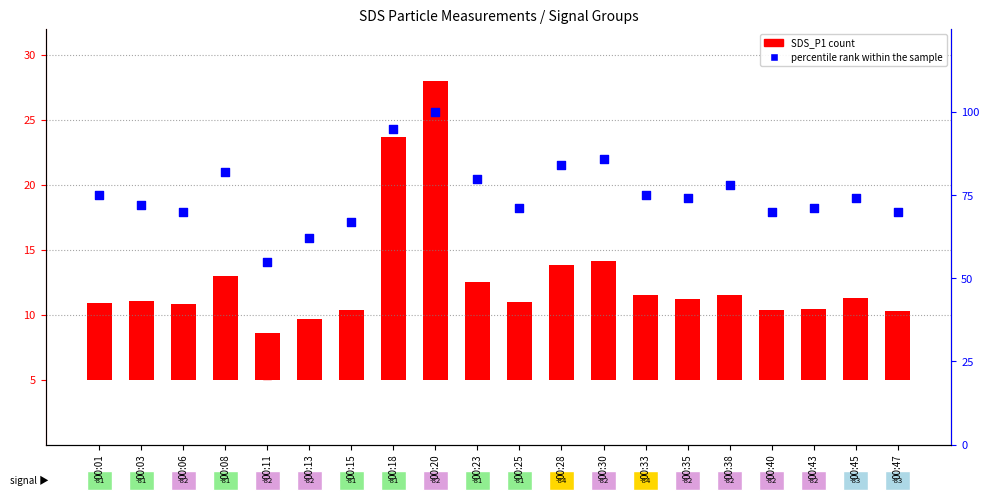

At which category is the sum across all series the highest?

00:20